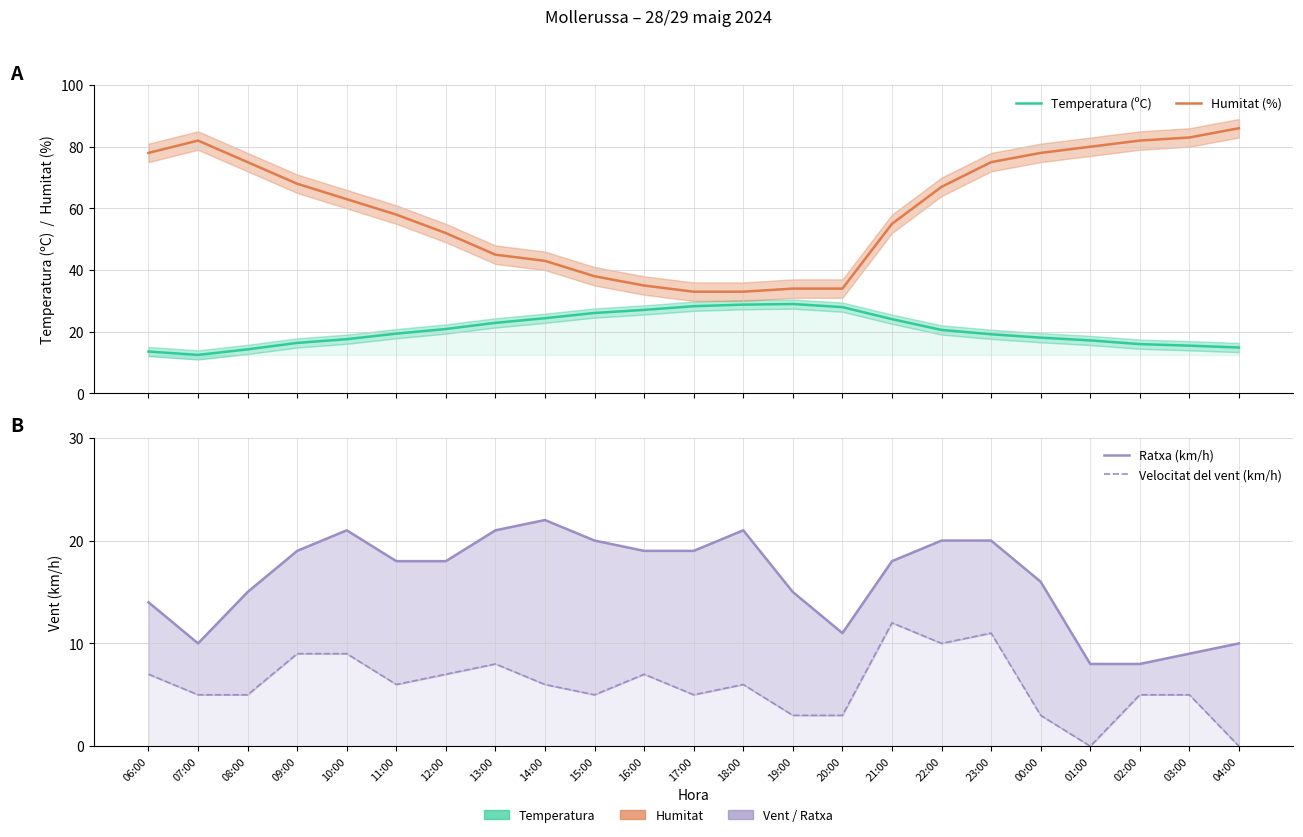

In Ratxa (km/h), how many points are higher than both neighbors (excluding endpoints)?

3